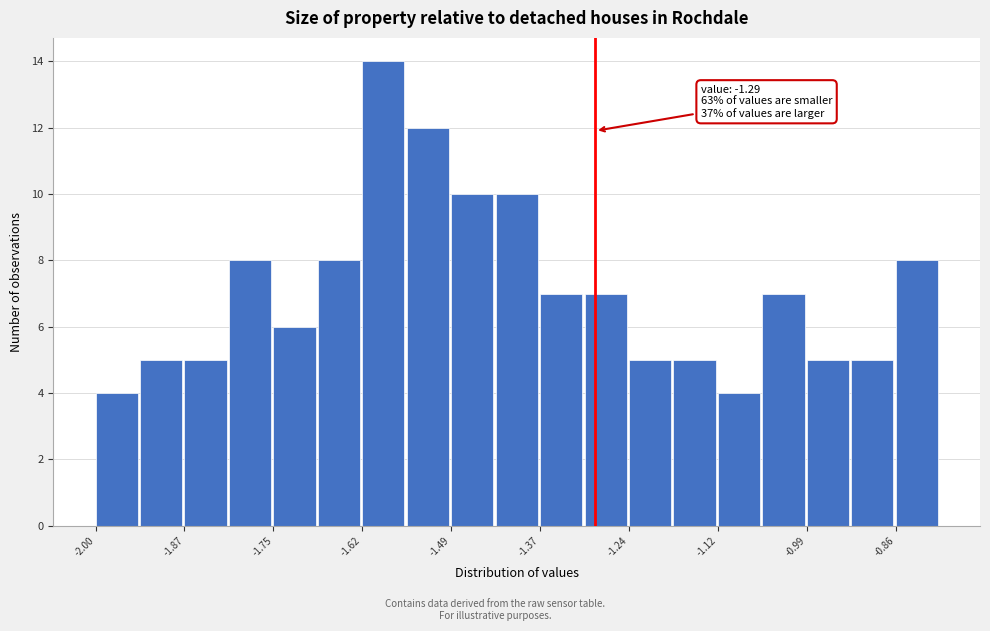

Around what value on the x-axis is the tallest bar? Give the approximate position of its centre, as read against the axis.

-1.60